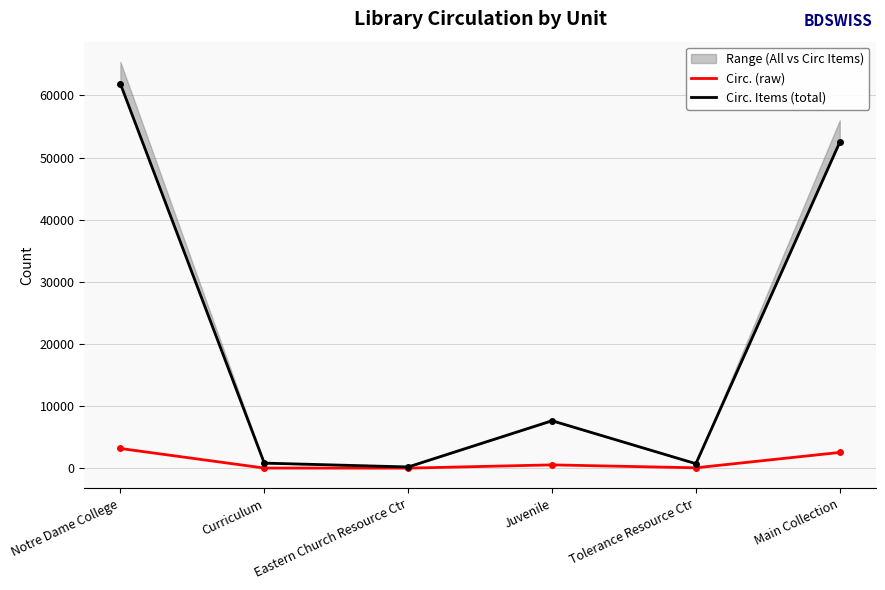

Where is Circ. (raw) nearest to the value 1592?

Main Collection